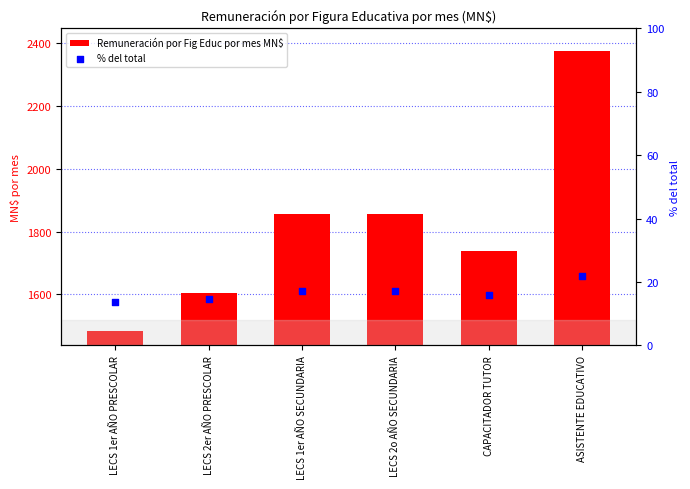

At how many categories does at least one series exceed 167?

6